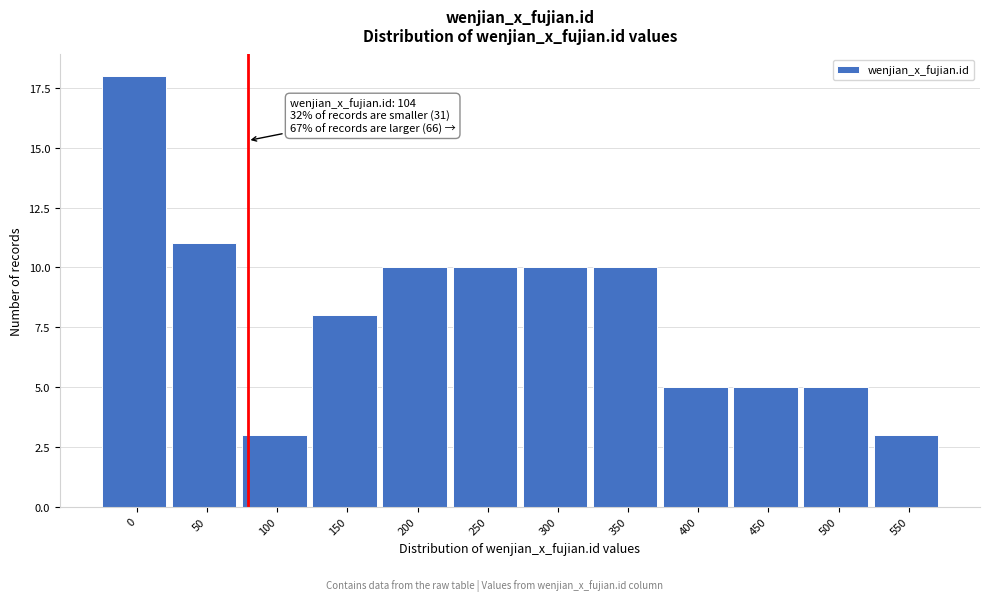

Reading left to right, transcribe all the data shown in this chart.

0=18	50=11	100=3	150=8	200=10	250=10	300=10	350=10	400=5	450=5	500=5	550=3